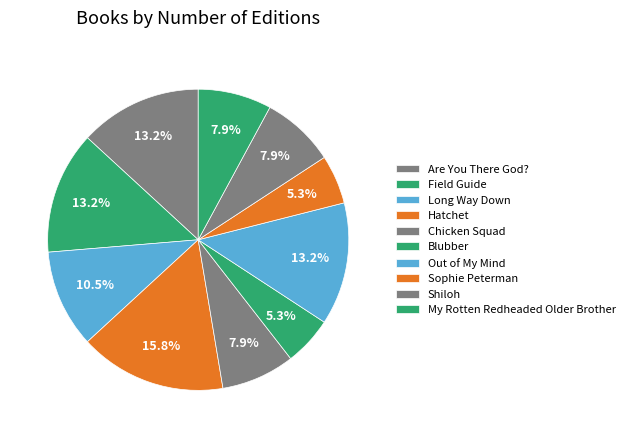

How many segments does this pie chart have?

10